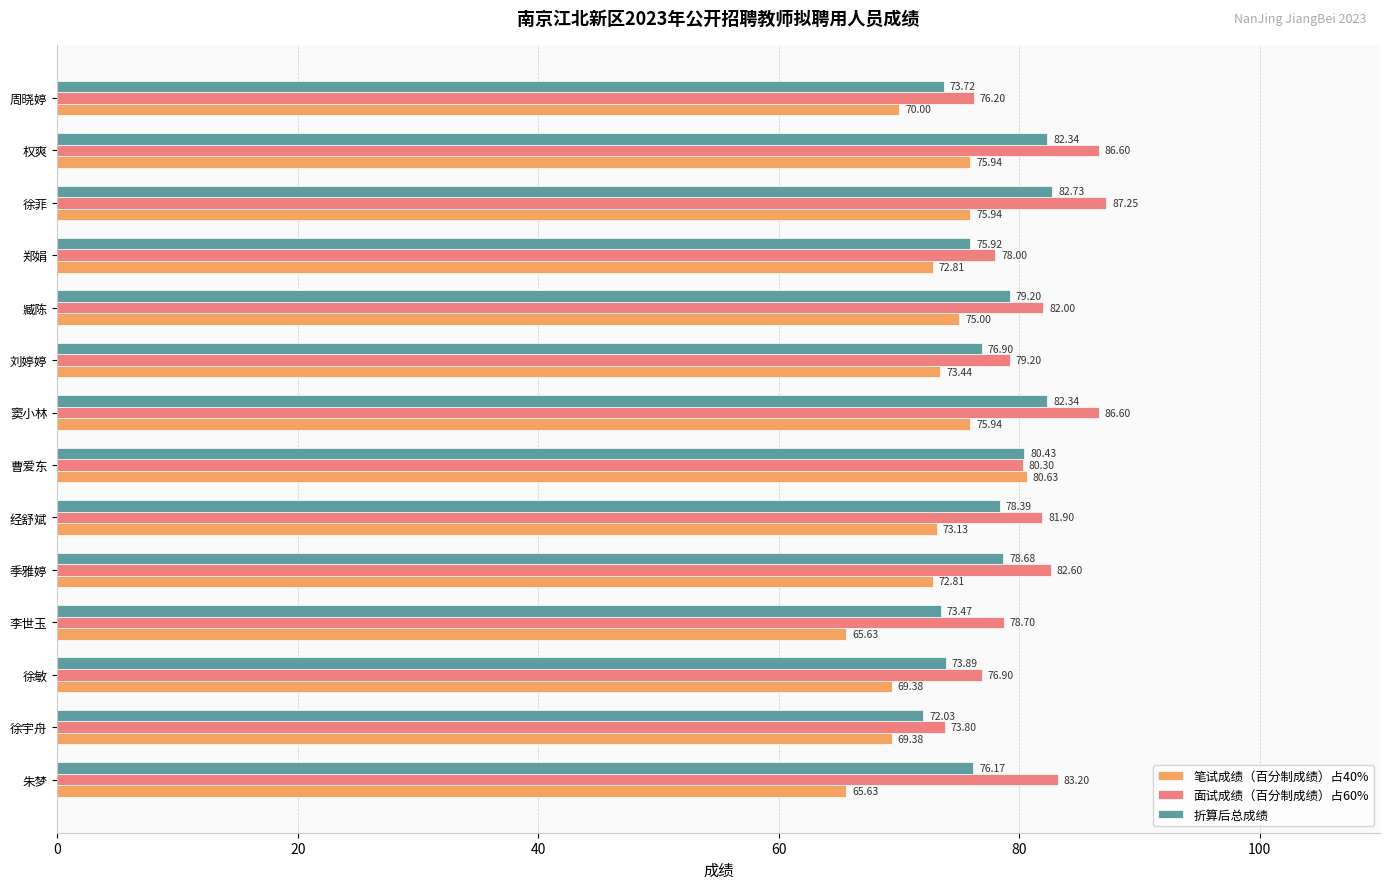

What is the total value across all series at 徐敏?

220.2